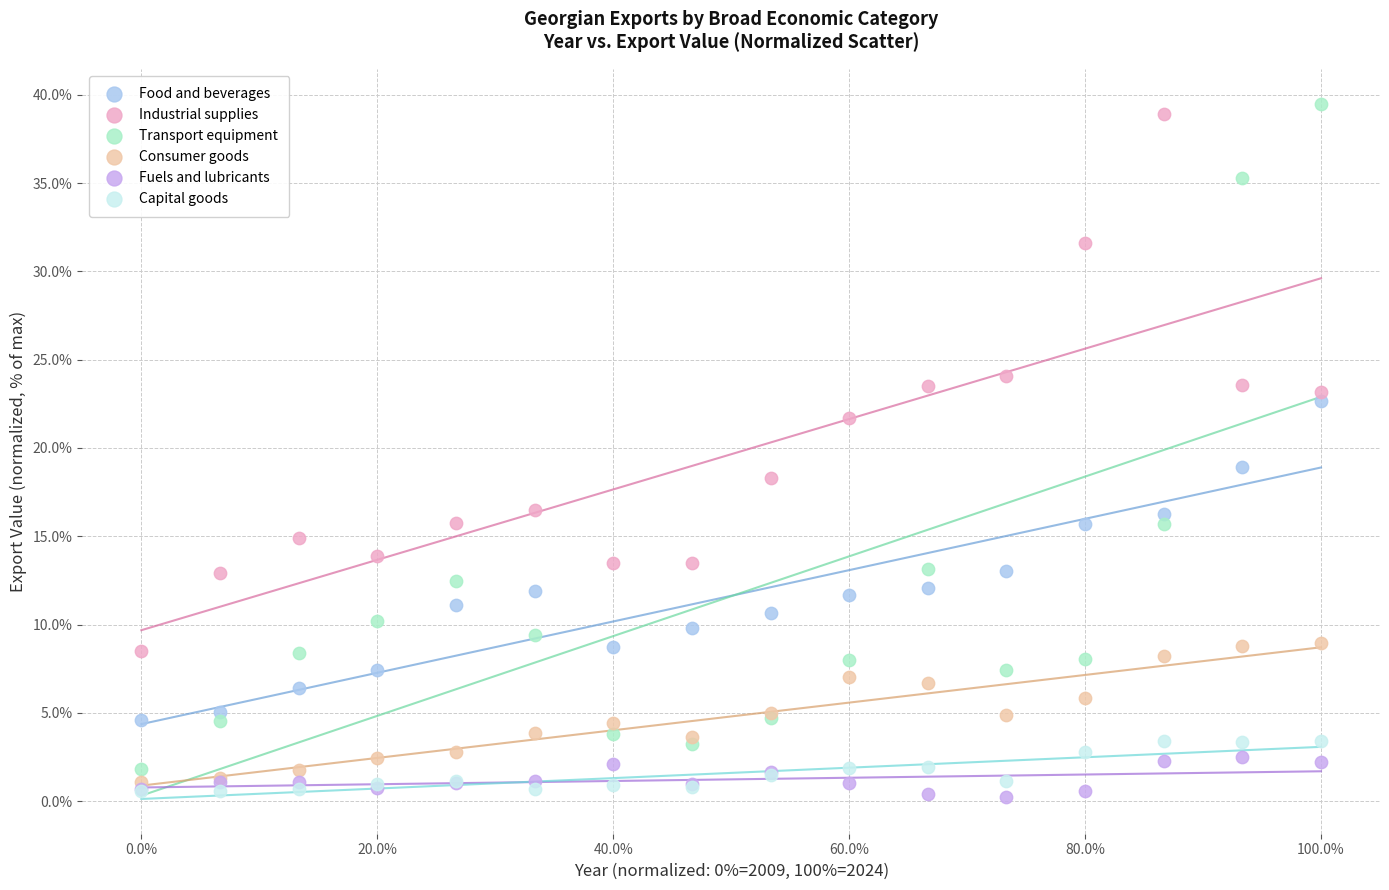

What are all the series names shown in the legend?

Food and beverages, Industrial supplies, Transport equipment, Consumer goods, Fuels and lubricants, Capital goods